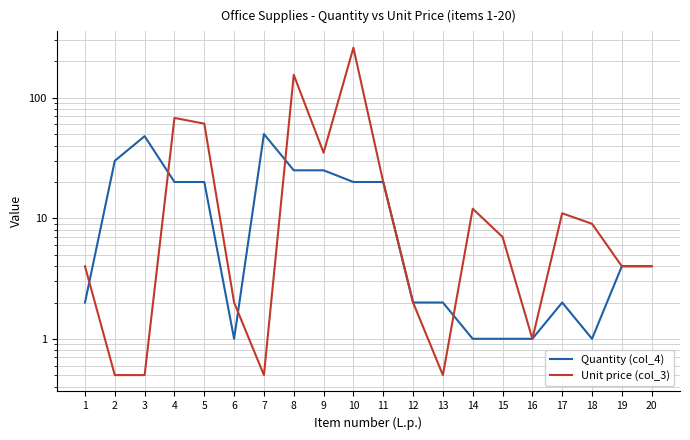

How many intersections are there between Unit price (col_3) and Quantity (col_4)?

5